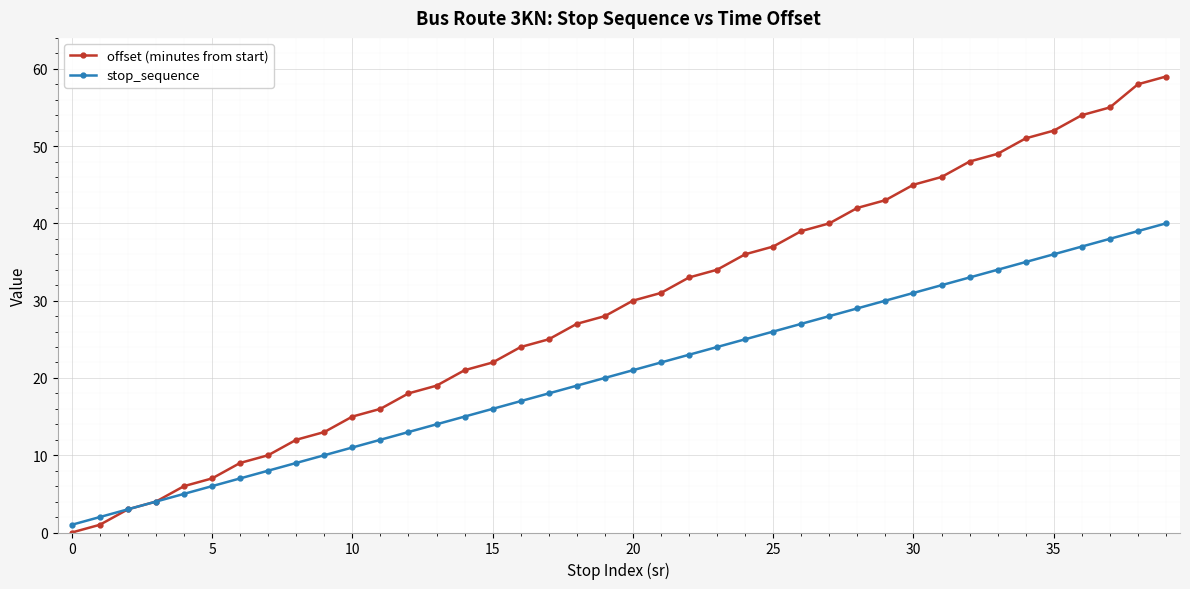

Rank the series by their average value, from lowest to highest.

stop_sequence, offset (minutes from start)